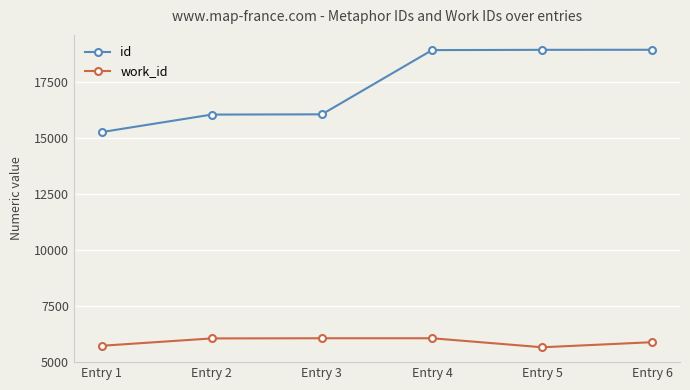

The id series shows 32481 at Entry 4. True or false?

False